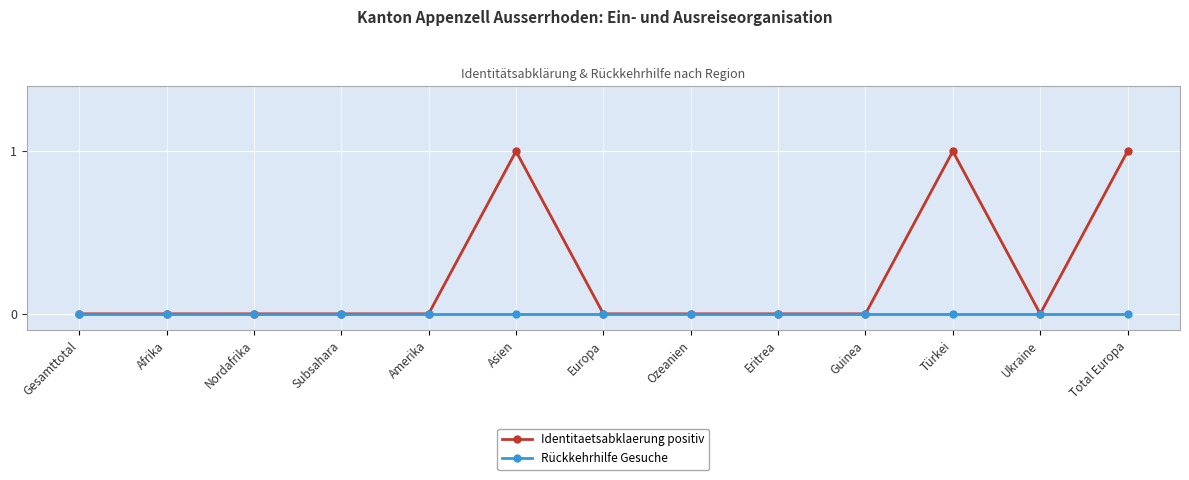

What is the label of the 3rd point from the right?

Türkei